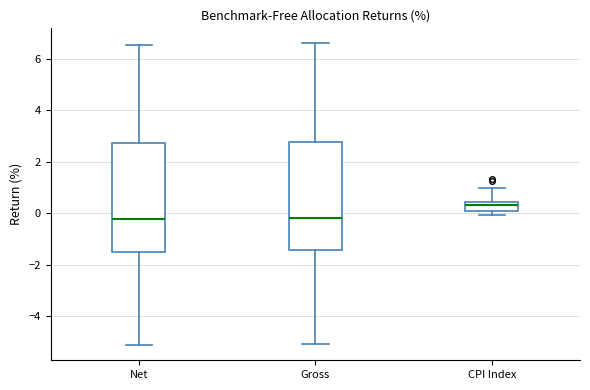

Which box's median line is the highest?

CPI Index